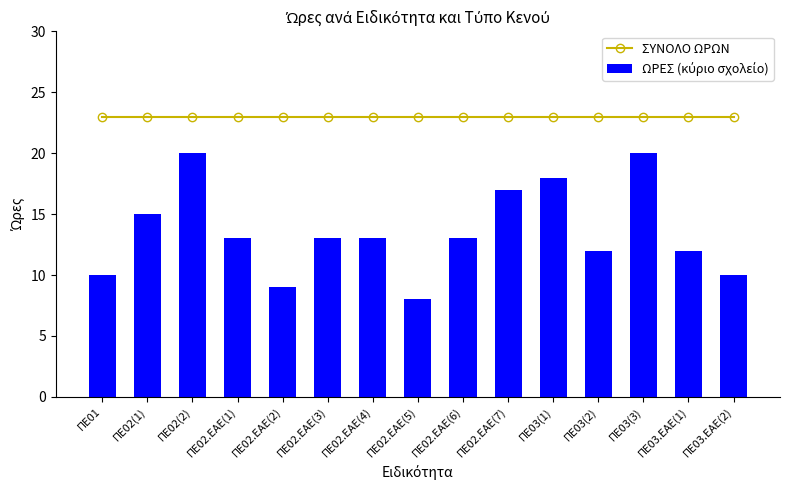

What value does the ΩΡΕΣ (κύριο σχολείο) series have at ΠΕ02.ΕΑΕ(2), to the nearest 5?

10